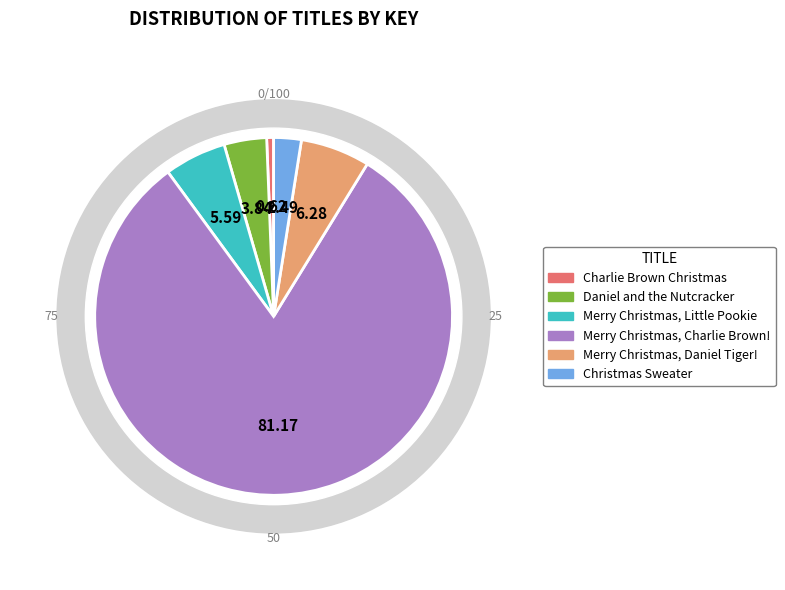

Count the number of slices in the pie.

6